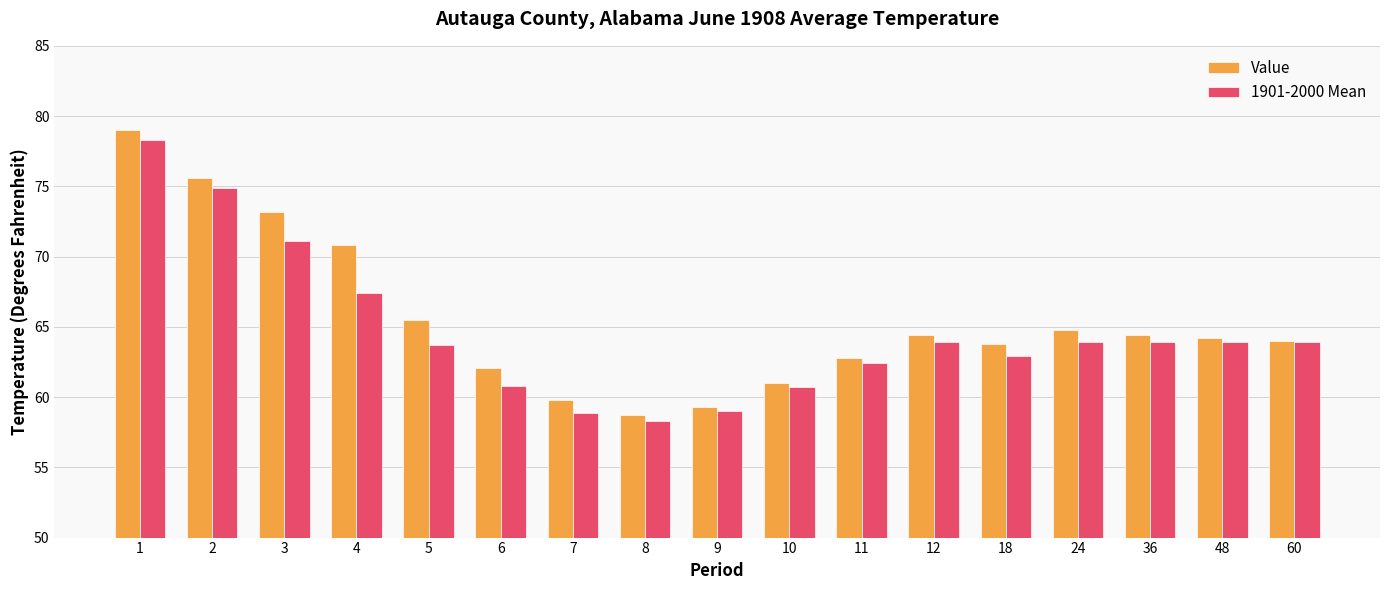

What is the value of the Value bar at the 6th from the left?

62.1